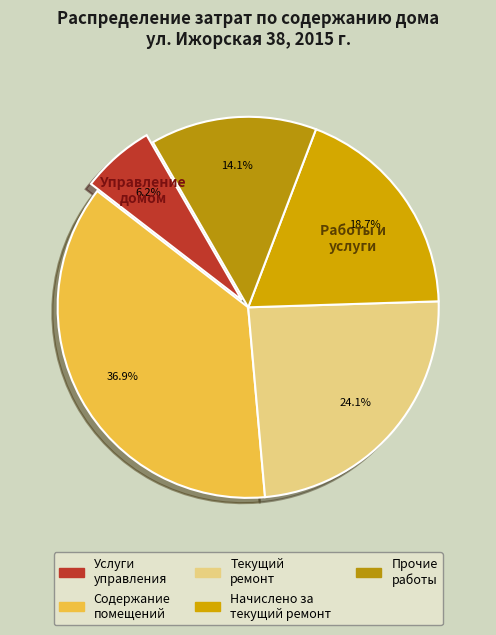

To the nearest percent, what is the combined percentage of Содержание помещений and Услуги управления?

43%